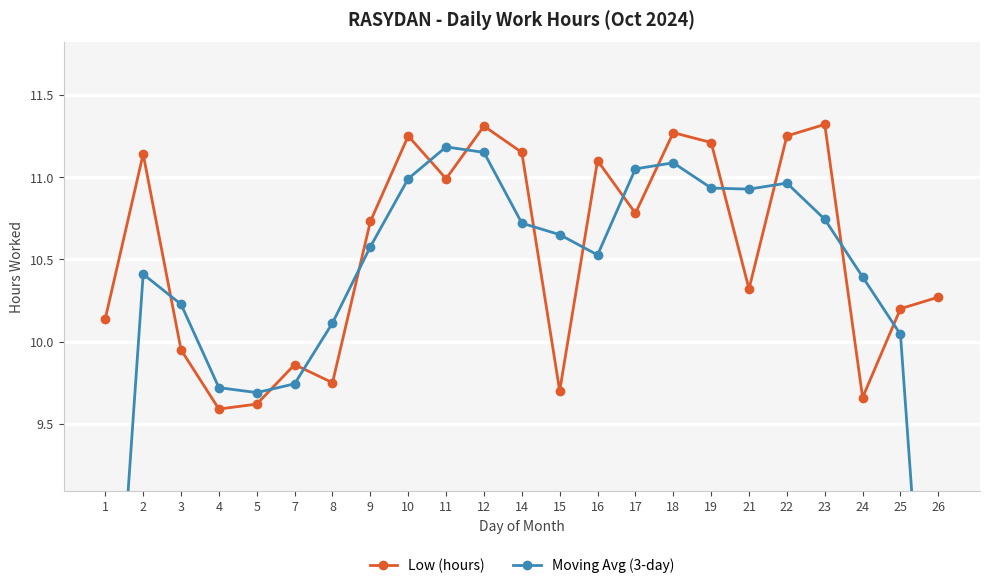

What is the highest value of the Low (hours) series?

11.3